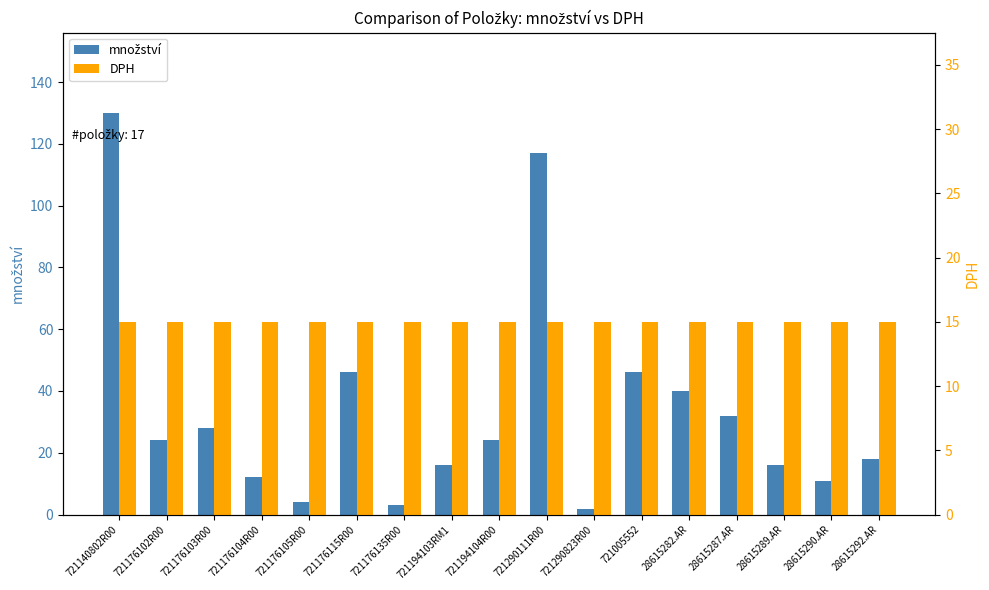

Which label corresponds to the smallest value in the chart?

721290823R00